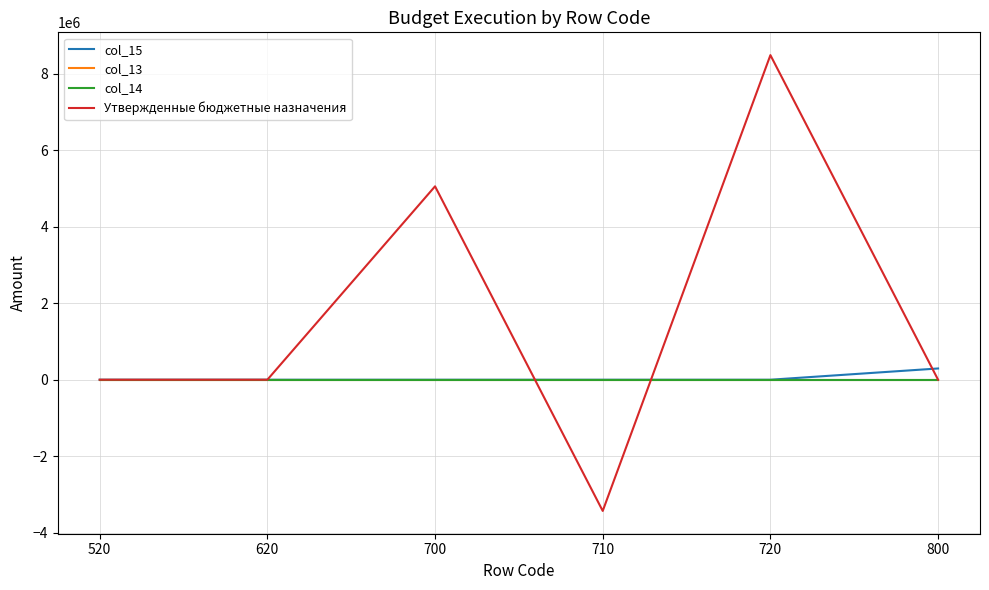

Is it true that col_15 equals 123538.7 at 800?

False